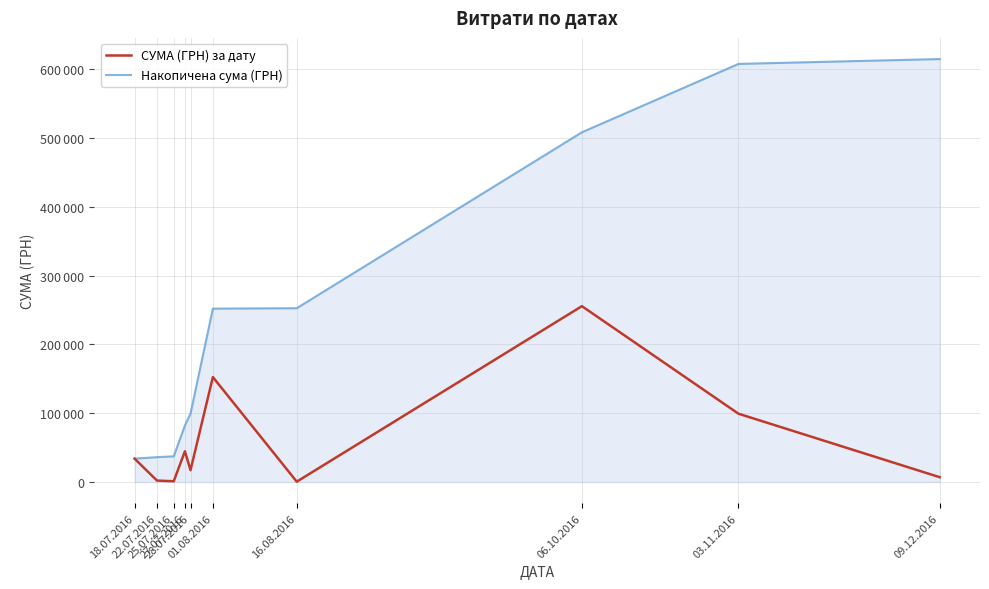

What value does the Накопичена сума (ГРН) series have at 18.07.2016?

34009.0